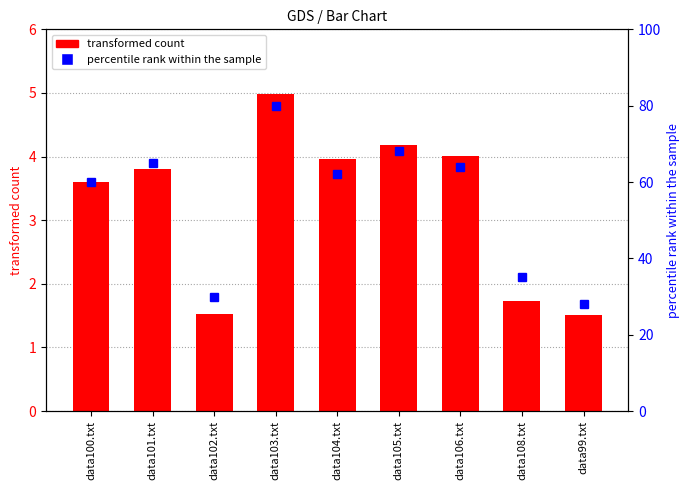

What is the value of the percentile rank within the sample bar at the 5th from the left?

62.0